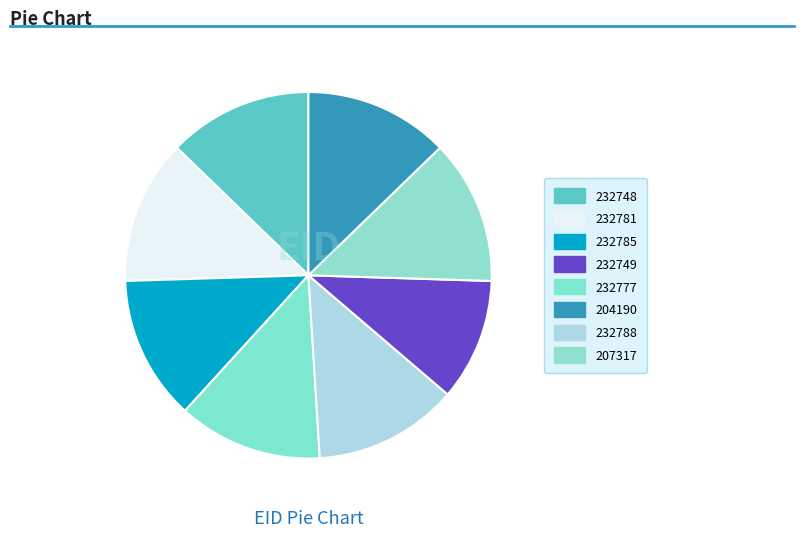

Which category has the smallest portion of the pie?

204190